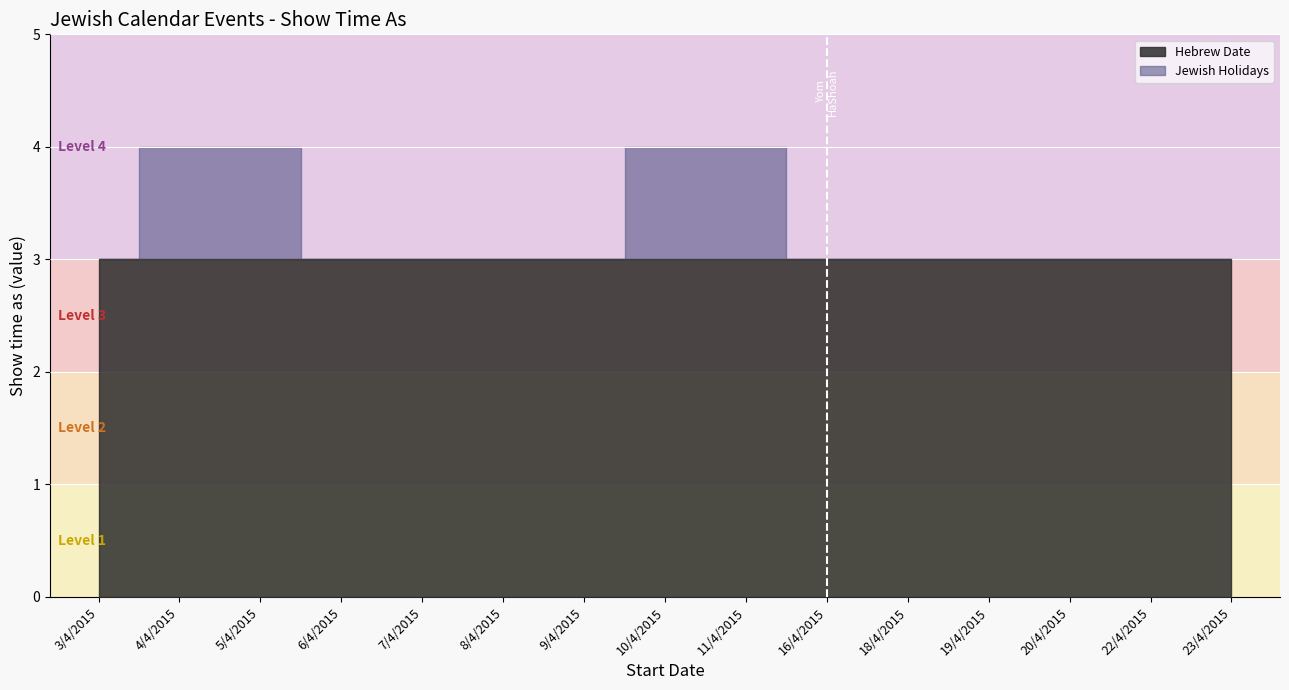

What is the value of the Hebrew Date point at the 6th from the left?

3